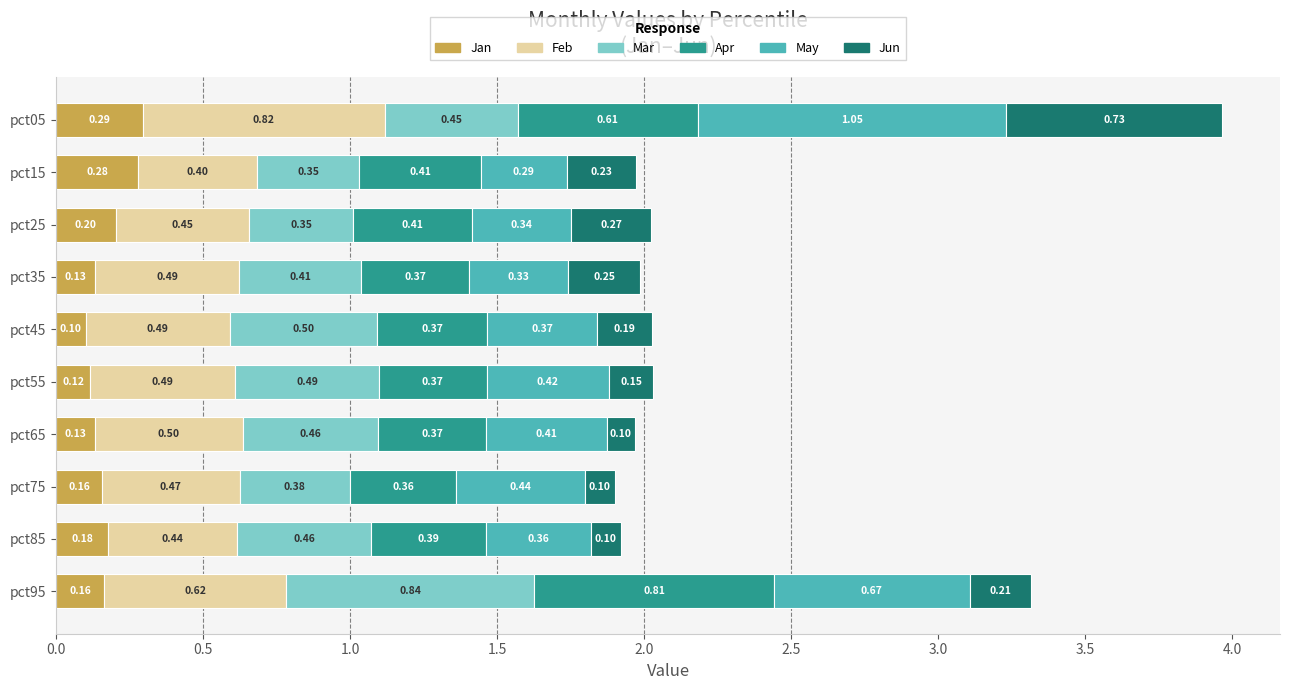

What is the total value across all series at pct05?

4.0